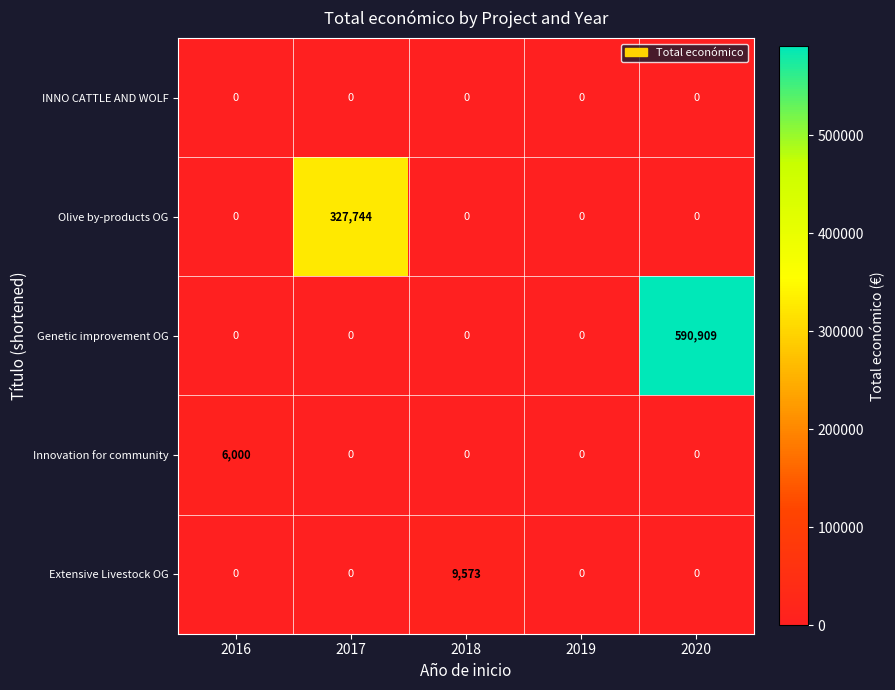

Reading right to left, what are all the values shown in this chart?

INNO CATTLE AND WOLF: 0	0	0	0	0
Olive by-products OG: 0	0	0	327744	0
Genetic improvement OG: 590909	0	0	0	0
Innovation for community: 0	0	0	0	6000
Extensive Livestock OG: 0	0	9573	0	0